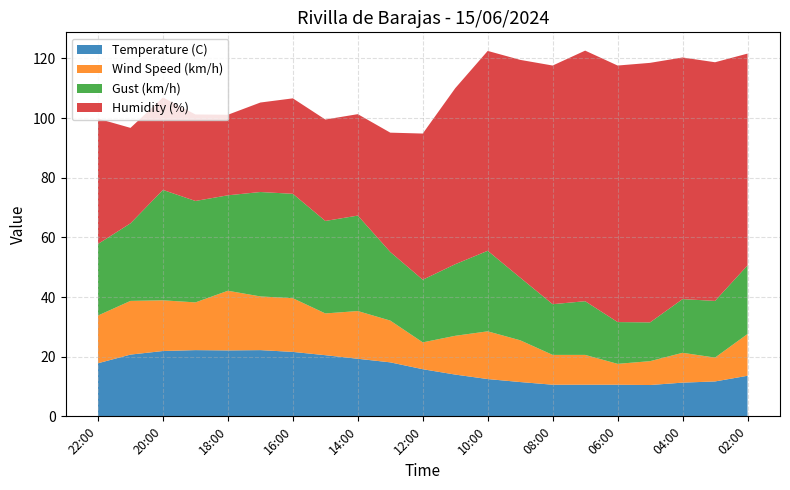

Reading left to right, transcribe all the data shown in this chart.

Temperature (C): 22:00=17.8	21:00=20.7	20:00=21.9	19:00=22.2	18:00=22.1	17:00=22.2	16:00=21.6	15:00=20.5	14:00=19.3	13:00=18.1	12:00=15.8	11:00=14.0	10:00=12.5	09:00=11.5	08:00=10.6	07:00=10.6	06:00=10.6	05:00=10.5	04:00=11.3	03:00=11.7	02:00=13.6
Wind Speed (km/h): 22:00=16.0	21:00=18.0	20:00=17.0	19:00=16.0	18:00=20.0	17:00=18.0	16:00=18.0	15:00=14.0	14:00=16.0	13:00=14.0	12:00=9.0	11:00=13.0	10:00=16.0	09:00=14.0	08:00=10.0	07:00=10.0	06:00=7.0	05:00=8.0	04:00=10.0	03:00=8.0	02:00=14.0
Gust (km/h): 22:00=24.0	21:00=26.0	20:00=37.0	19:00=34.0	18:00=32.0	17:00=35.0	16:00=35.0	15:00=31.0	14:00=32.0	13:00=23.0	12:00=21.0	11:00=24.0	10:00=27.0	09:00=21.0	08:00=17.0	07:00=18.0	06:00=14.0	05:00=13.0	04:00=18.0	03:00=19.0	02:00=23.0
Humidity (%): 22:00=42.0	21:00=32.0	20:00=31.0	19:00=29.0	18:00=27.0	17:00=30.0	16:00=32.0	15:00=34.0	14:00=34.0	13:00=40.0	12:00=49.0	11:00=59.0	10:00=67.0	09:00=73.0	08:00=80.0	07:00=84.0	06:00=86.0	05:00=87.0	04:00=81.0	03:00=80.0	02:00=71.0